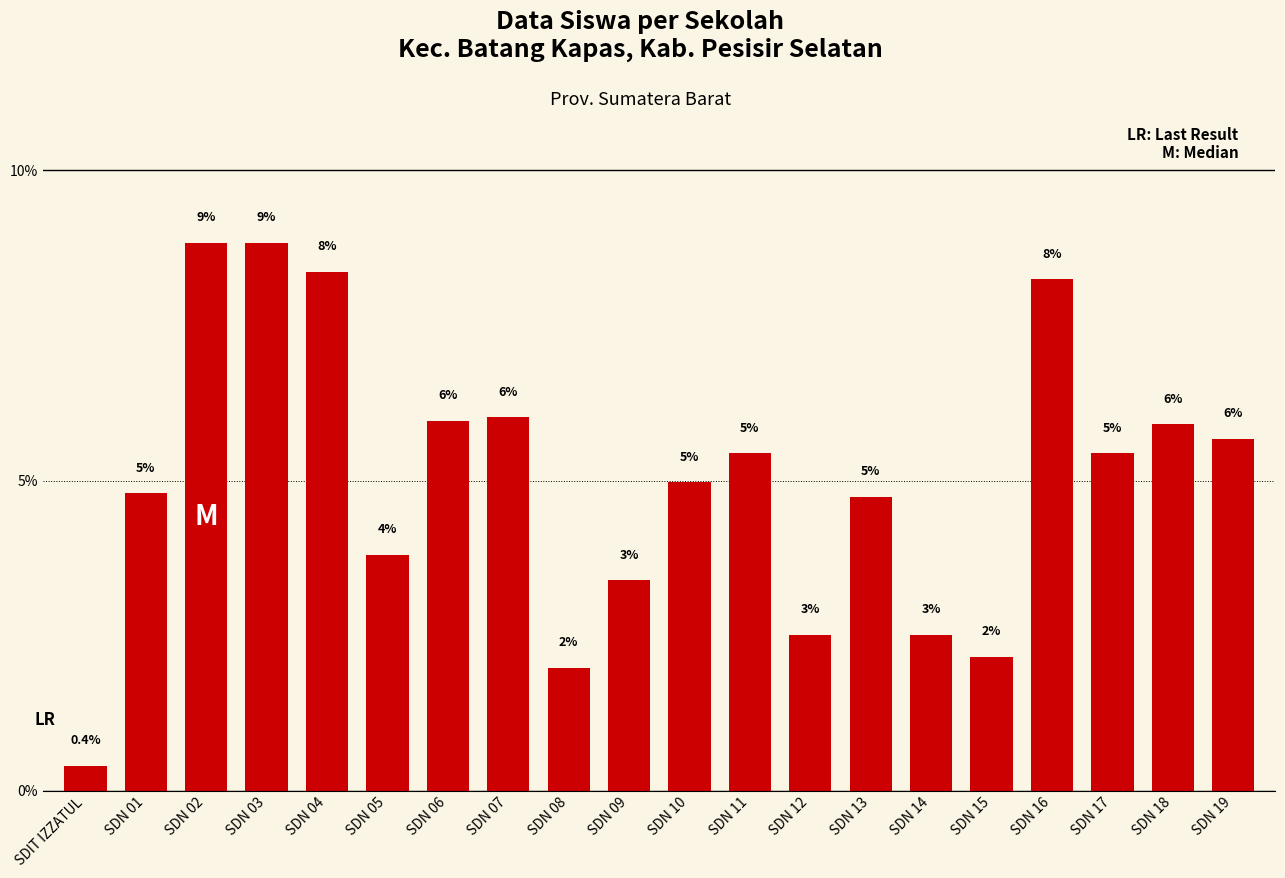

What position from the right is SDN 15?

5